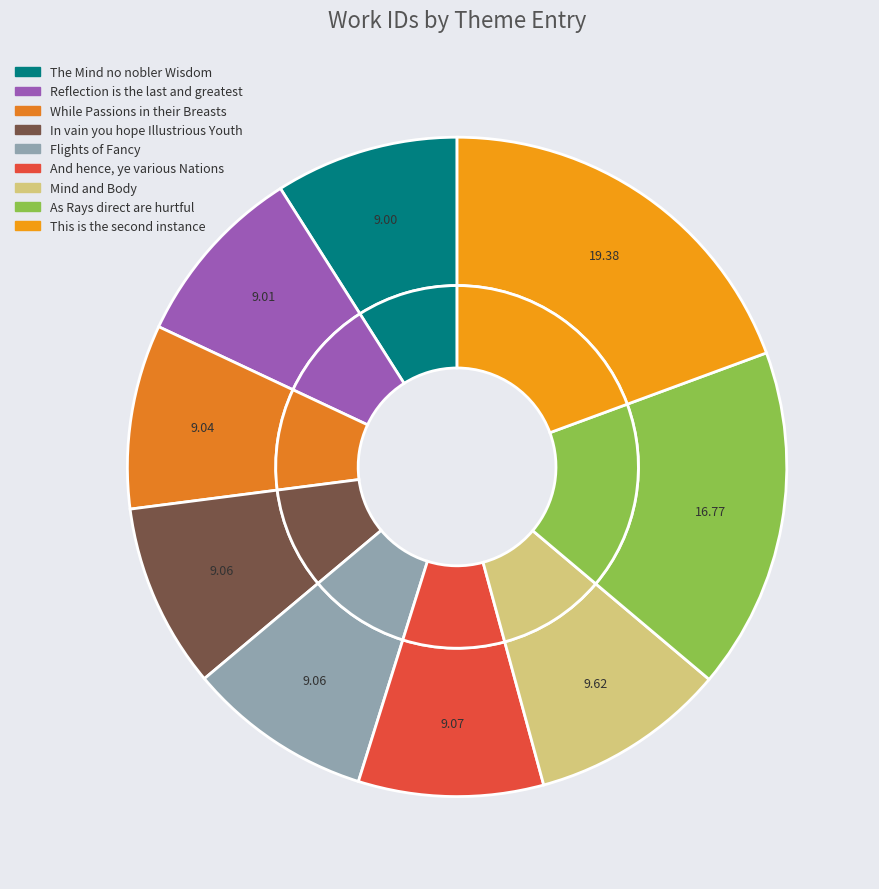

Does any single category account for the majority?

No